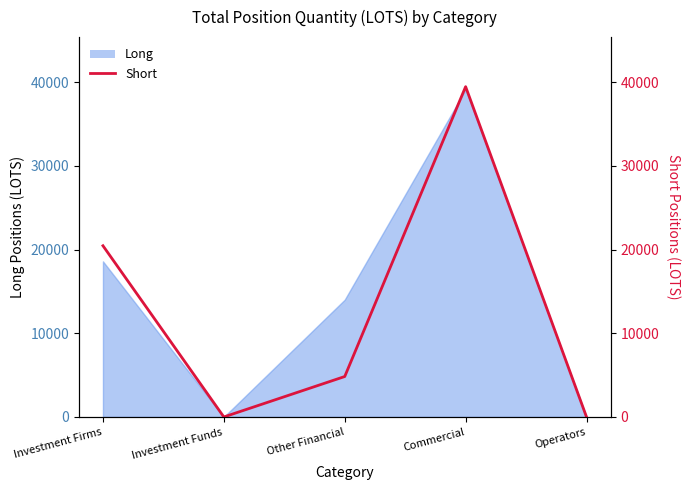

List the labels in order of value, largest first.

Commercial, Investment Firms, Other Financial, Investment Funds, Operators